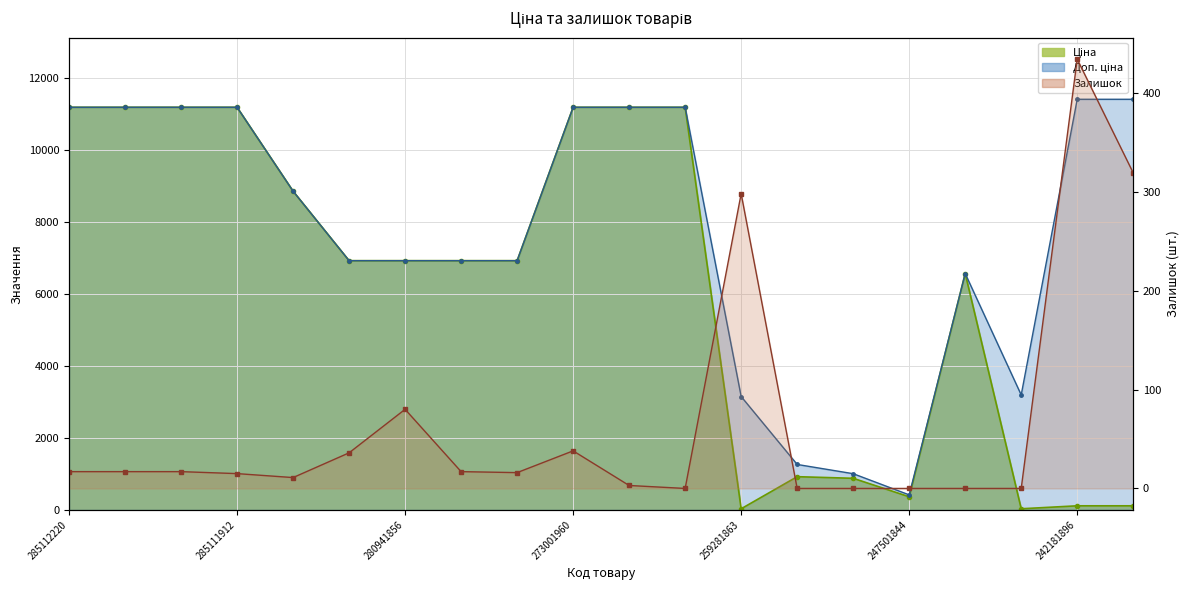

Count the number of categories in the chart.

20